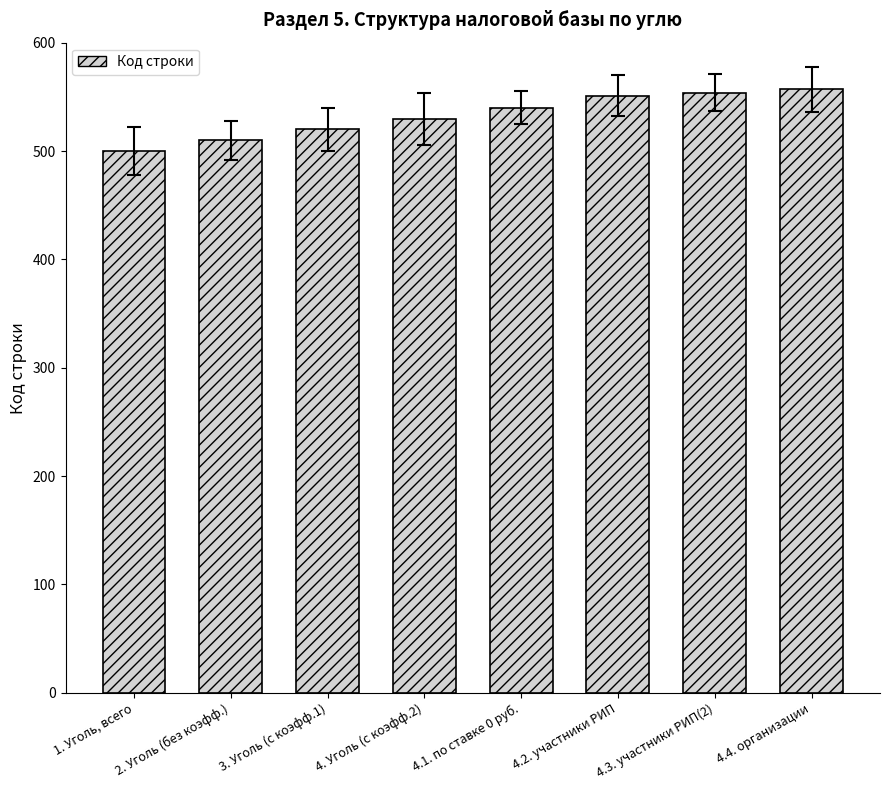

Does the chart contain any negative values?

No